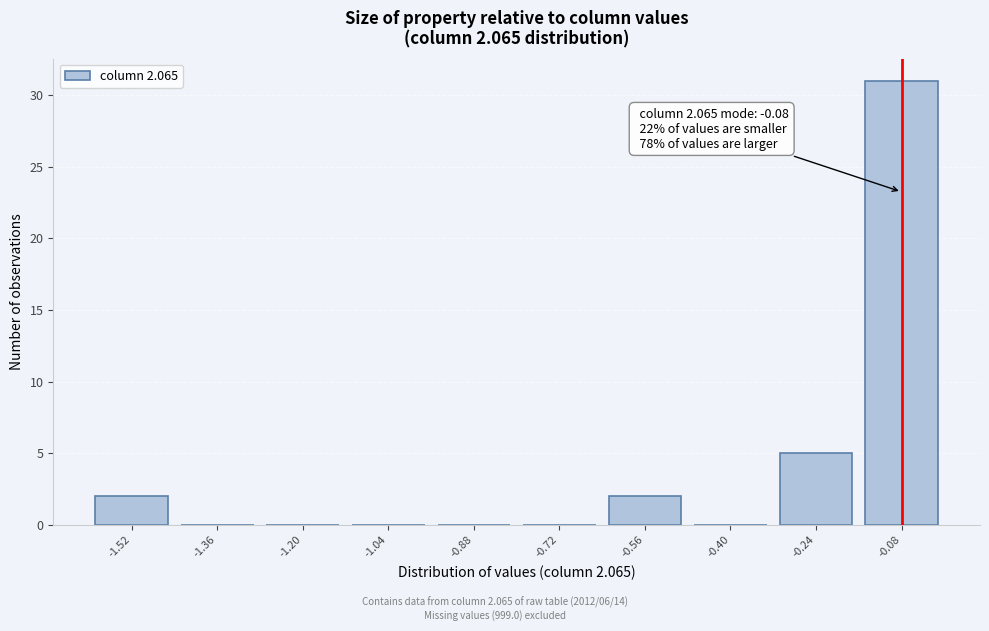

Over which range of the x-axis is the bar tallest?

-0.16 to 0.00